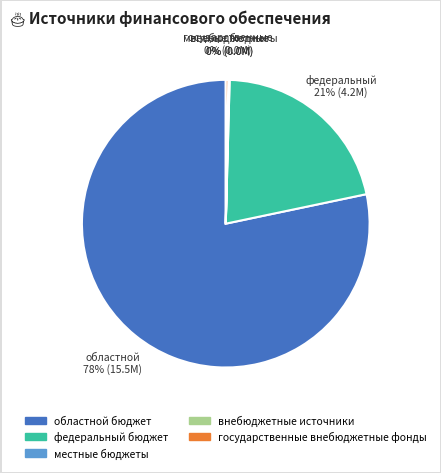

The областной бюджет slice represents 86% of the pie. True or false?

False